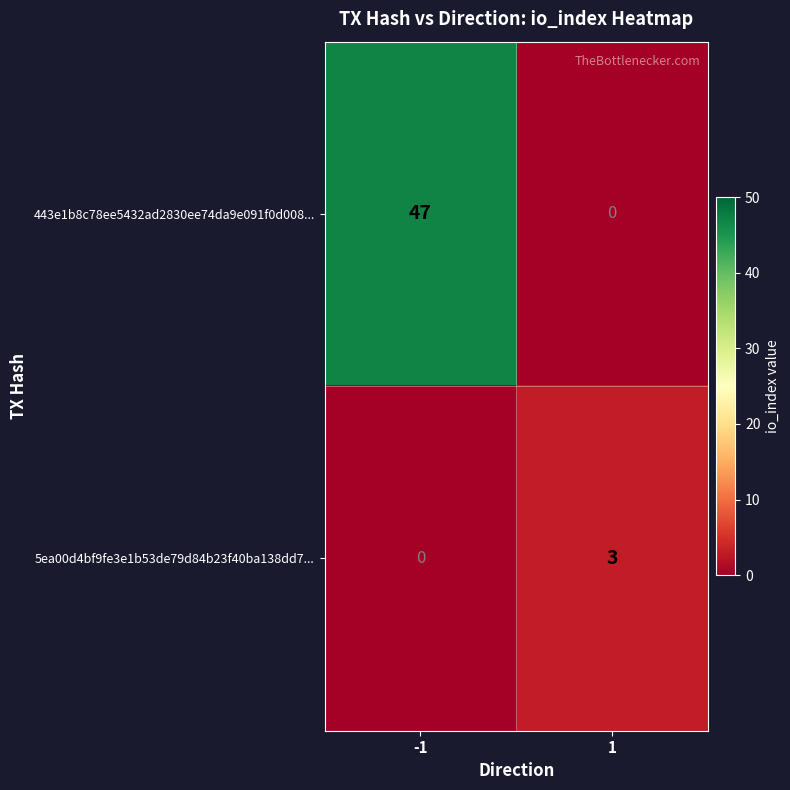

Reading left to right, what are all the values shown in this chart?

443e1b8c78ee5432ad2830ee74da9e091f0d008...: 47	0
5ea00d4bf9fe3e1b53de79d84b23f40ba138dd7...: 0	3